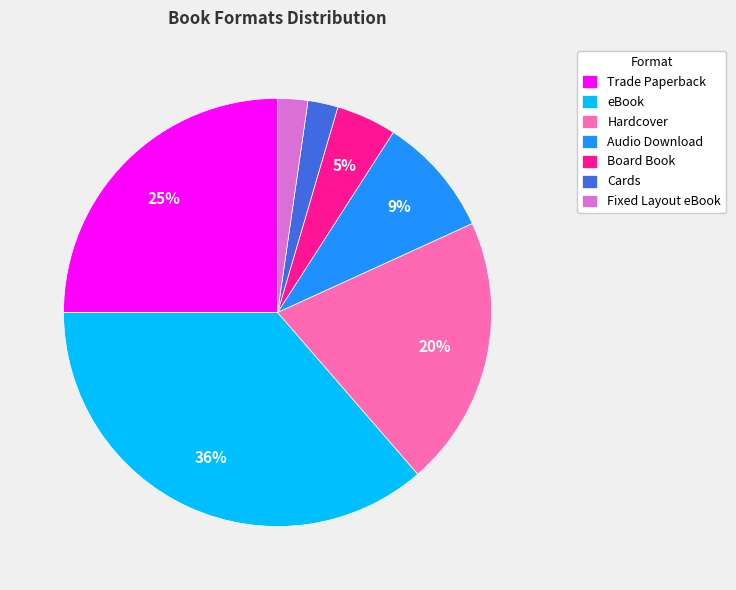

What is the largest slice in the pie chart?

eBook